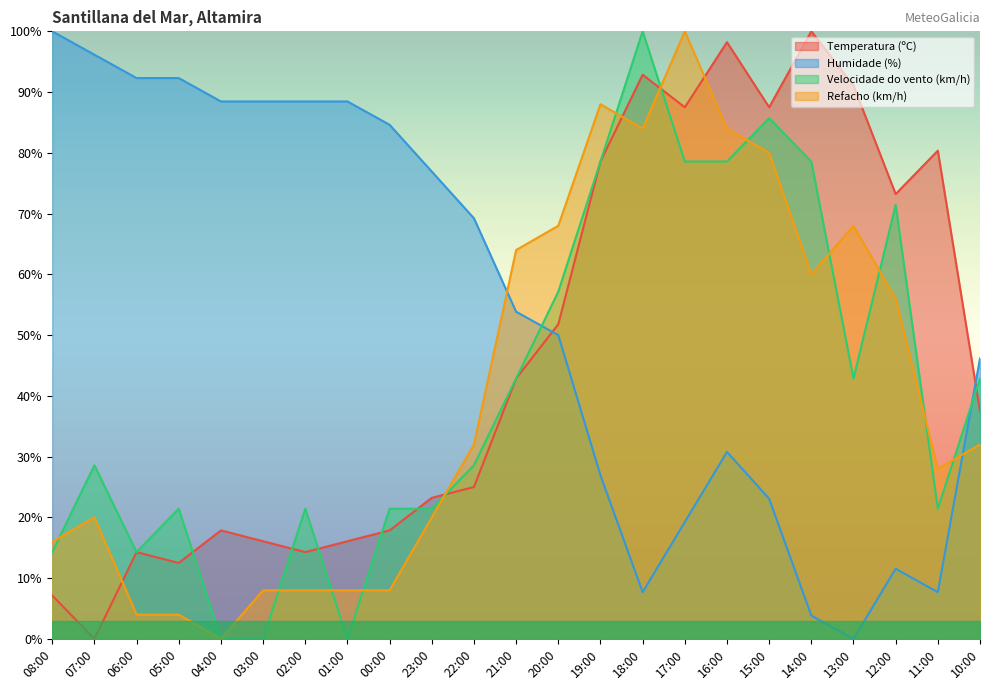

Rank the categories by Velocidade do vento (km/h) value from lowest to highest.

04:00, 03:00, 01:00, 08:00, 06:00, 05:00, 02:00, 00:00, 23:00, 11:00, 07:00, 22:00, 21:00, 13:00, 10:00, 20:00, 12:00, 19:00, 17:00, 16:00, 14:00, 15:00, 18:00